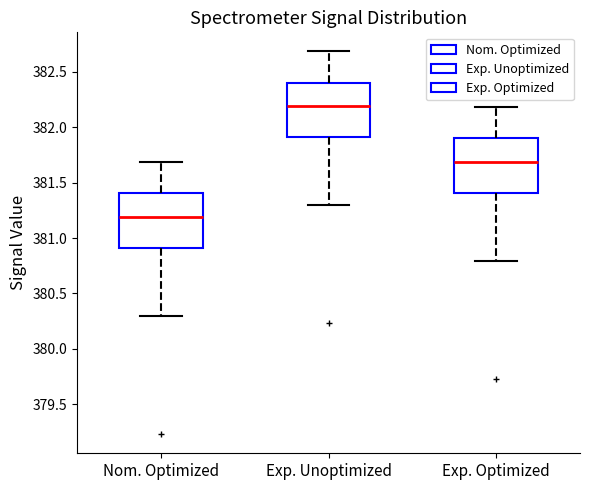

Reading left to right, transcribe this box plot: for each box, give where its median line is, the range the box spans, and where its two whiskers end, as read against the y-axis. The values are not printed on the chart, so give them approximately, as read against the axis.

Nom. Optimized: median 381.2, box 380.9 to 381.4, whiskers 380.3 to 381.7
Exp. Unoptimized: median 382.2, box 381.9 to 382.4, whiskers 381.3 to 382.7
Exp. Optimized: median 381.7, box 381.4 to 381.9, whiskers 380.8 to 382.2